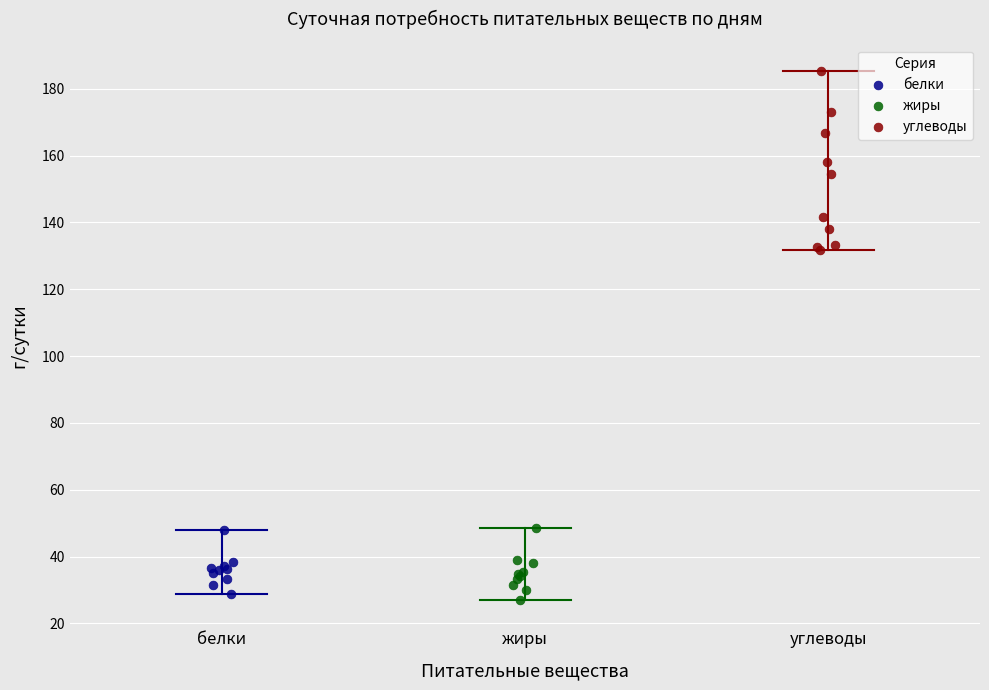

Which series has the largest Y range (max minus min)?

углеводы